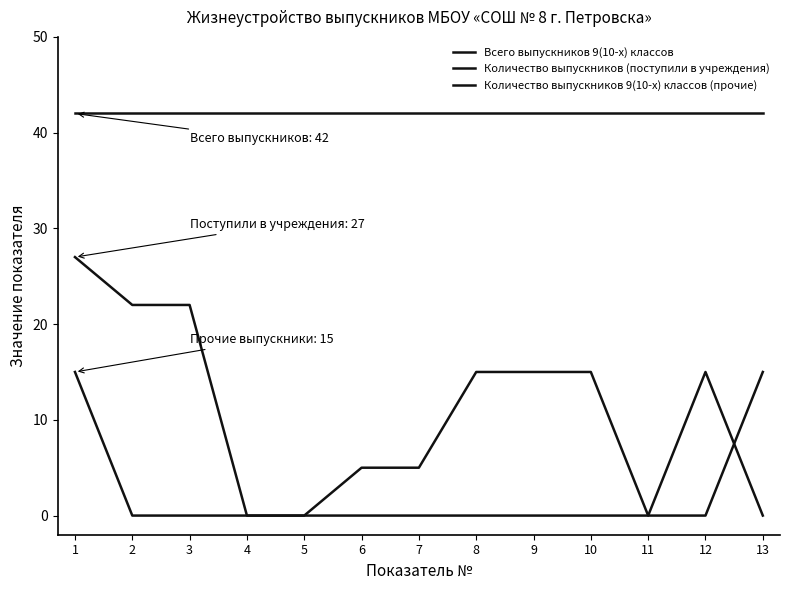

Does the chart display data point markers on the line(s)?

No